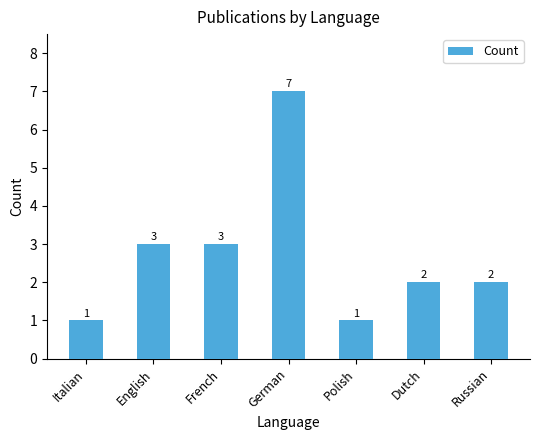

At which label does the data first exceed 2?

English